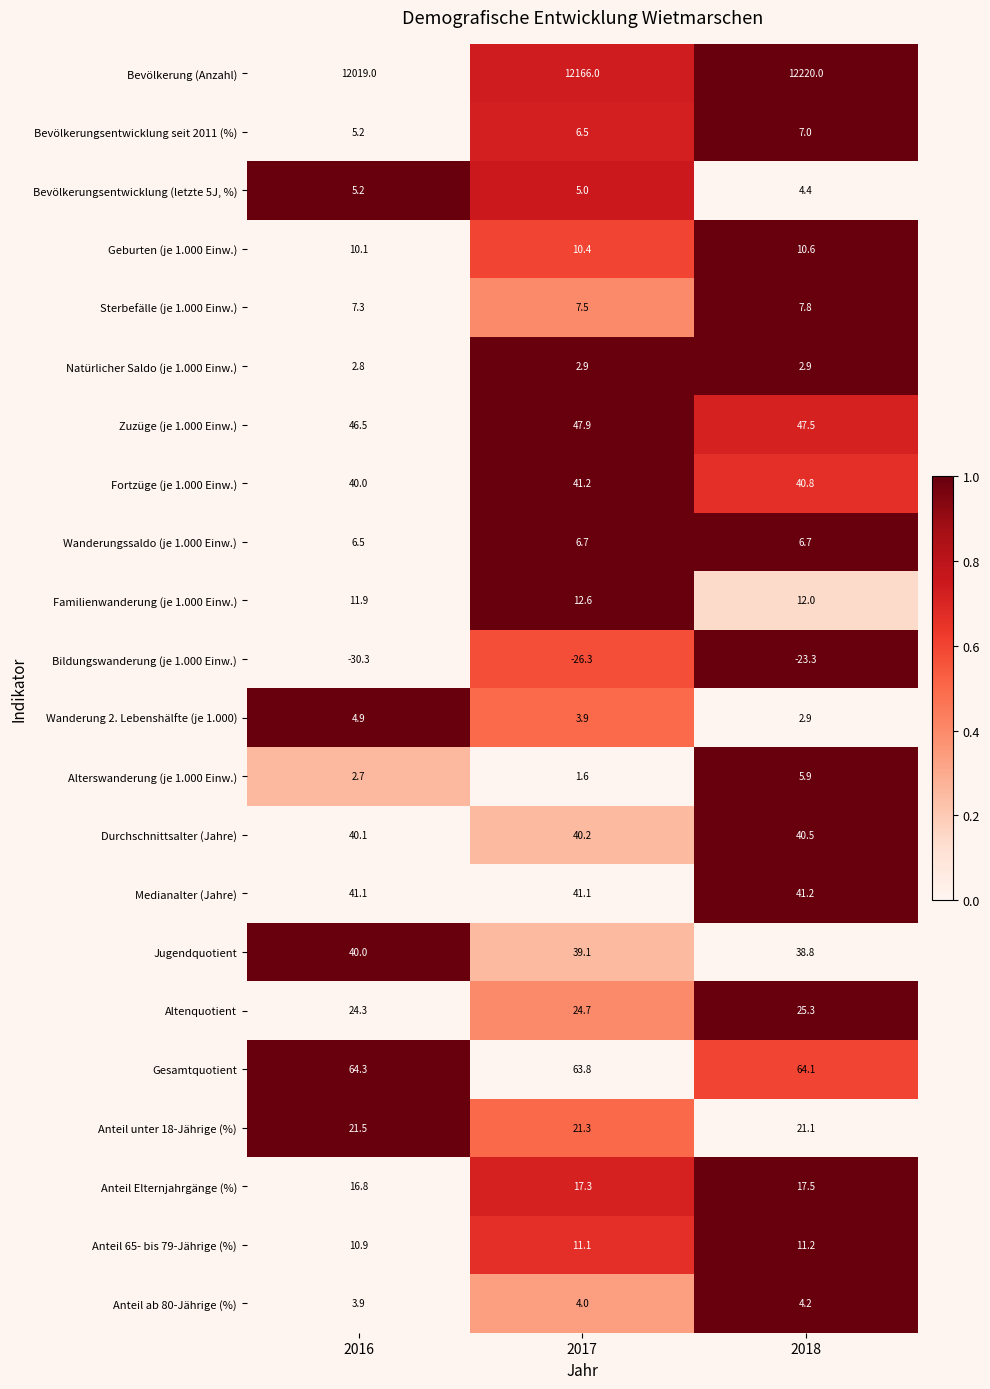

What is the difference between the maximum and minimum values in the Durchschnittsalter (Jahre) series?

0.4